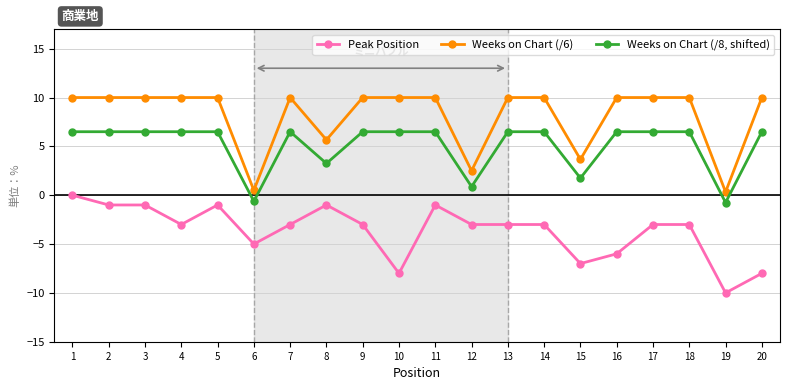

True or false: Weeks on Chart (/8, shifted) has a value of 3.5 at 18.

False